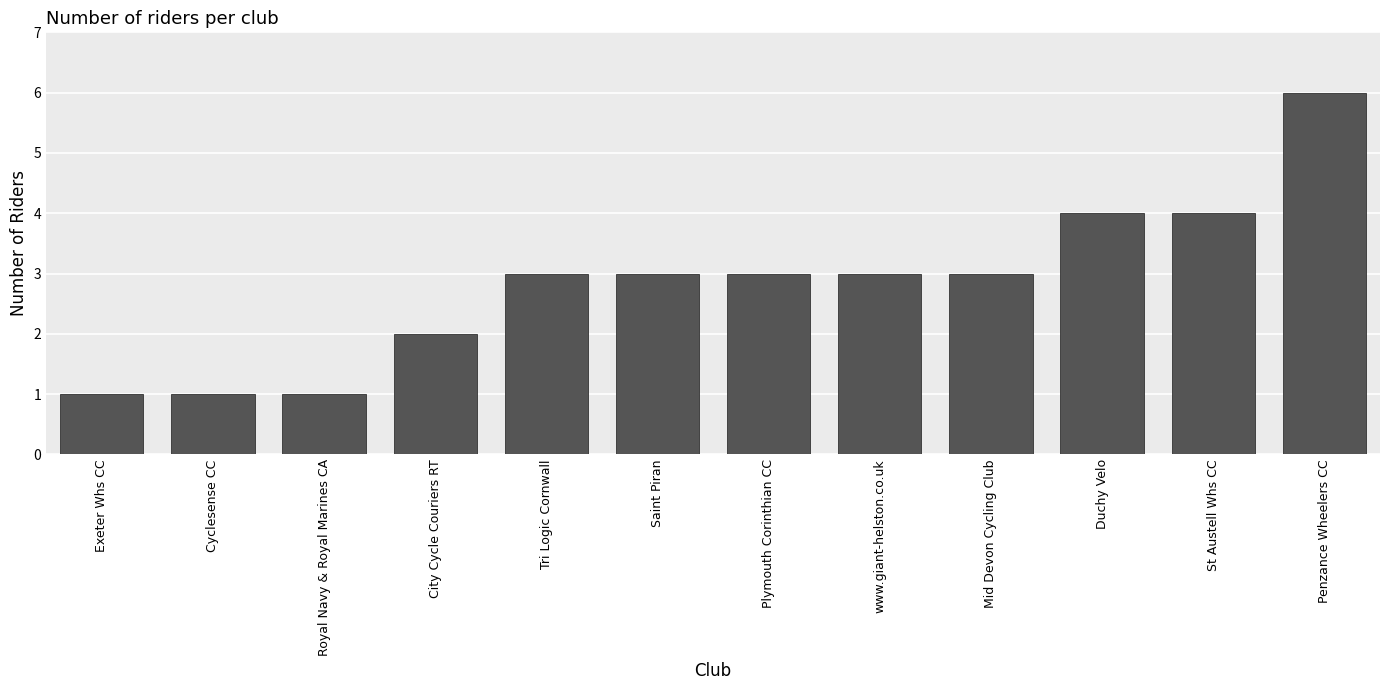

The chart shows a value of 3 at Saint Piran. True or false?

True